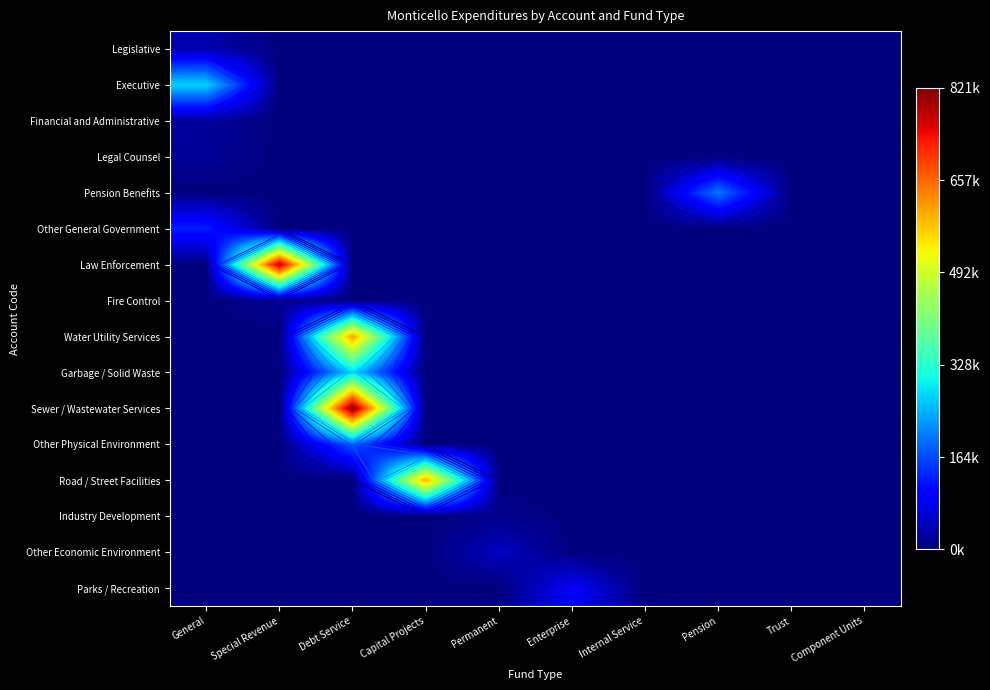

At how many categories does at least one series exceed 584494?

3